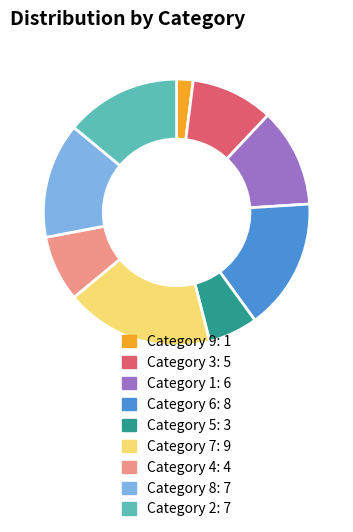

Is there any slice that represents more than half of the pie?

No